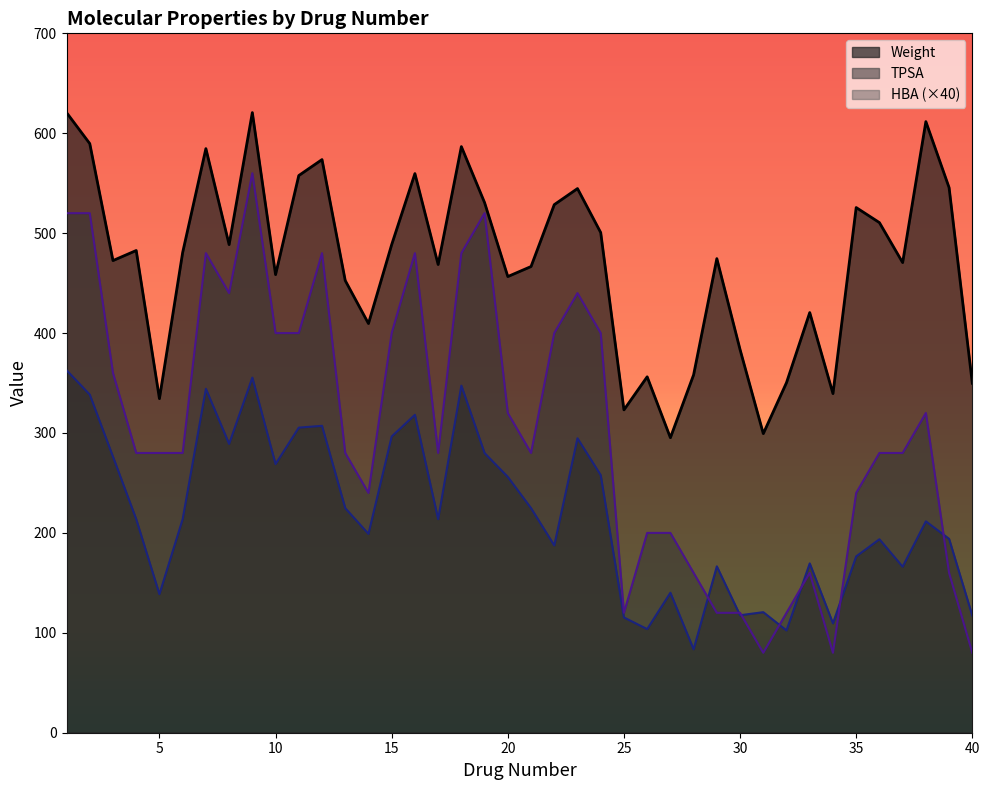

What are all the series names shown in the legend?

Weight, TPSA, HBA (×40)